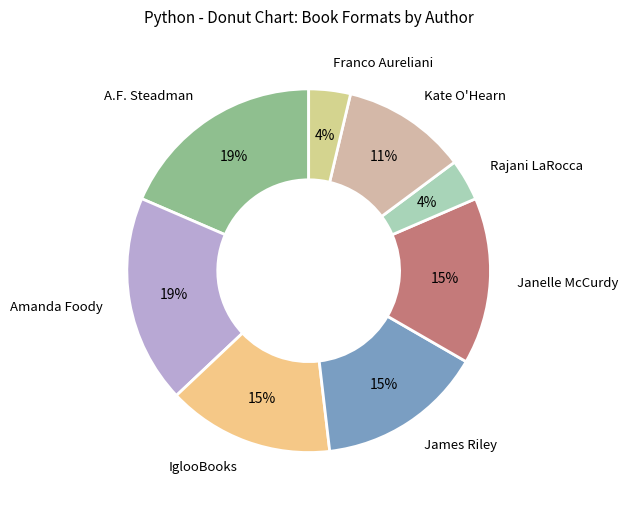

Is there any slice that represents more than half of the pie?

No